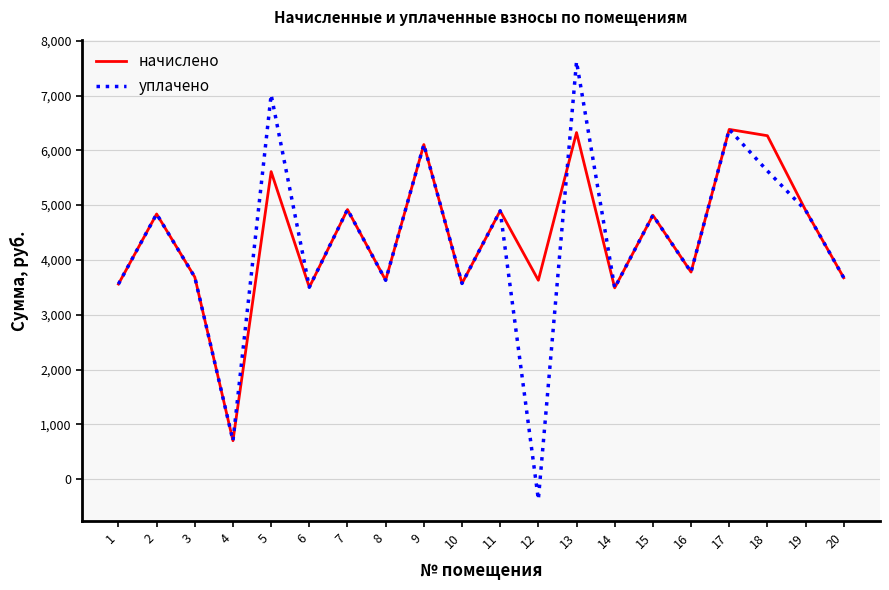

What is the spread (max minus min) of values at 12?

4000.5